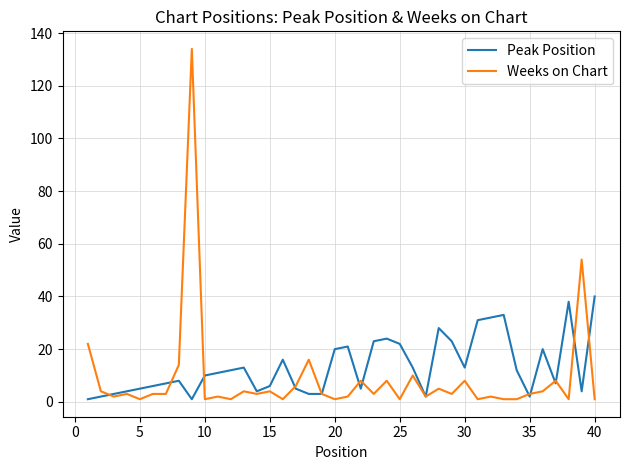

Rank the series by their maximum value, from highest to lowest.

Weeks on Chart, Peak Position